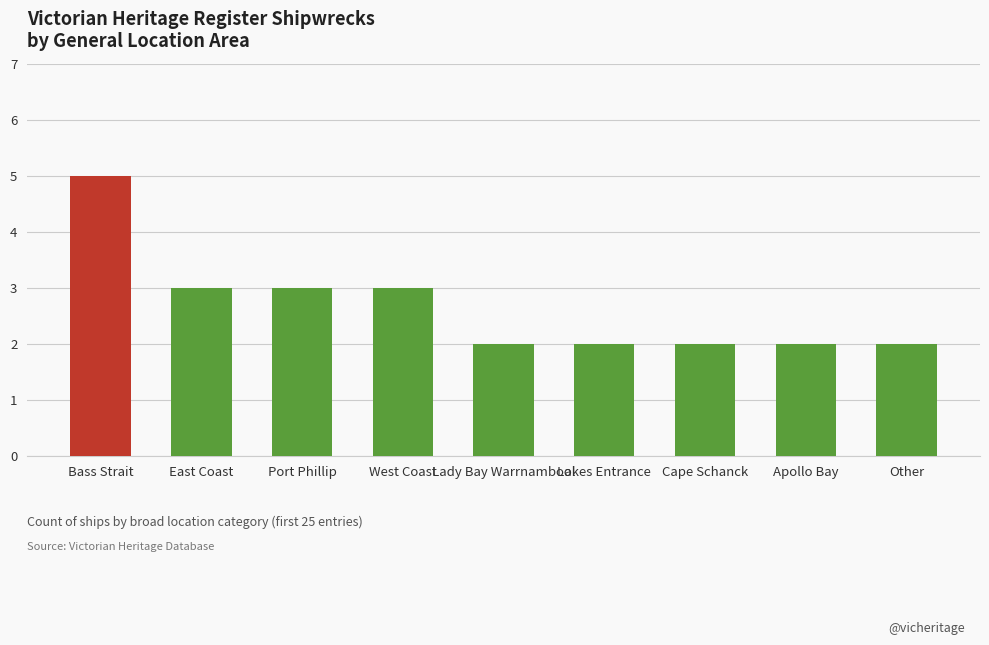

What is the maximum value shown in the chart?

5